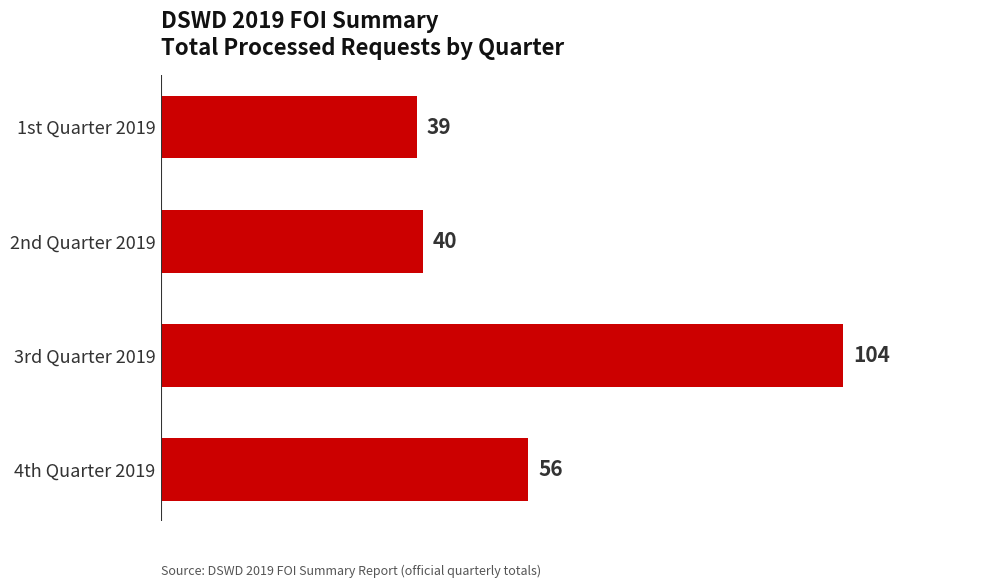

Is it true that the value at 4th Quarter 2019 is 56?

True